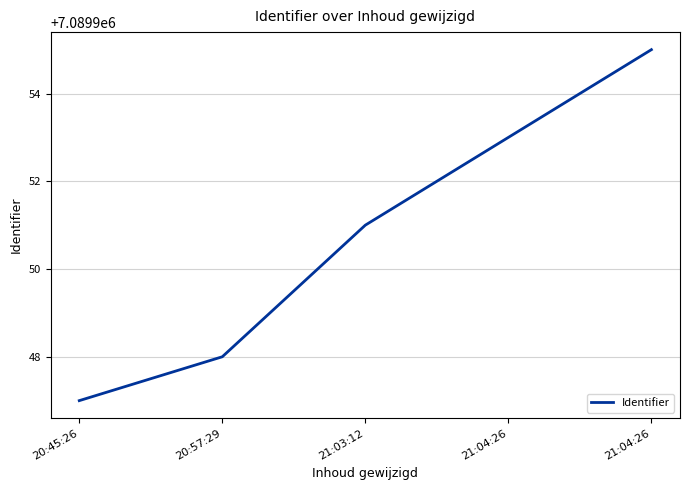

Which label corresponds to the smallest value in the chart?

20:45:26